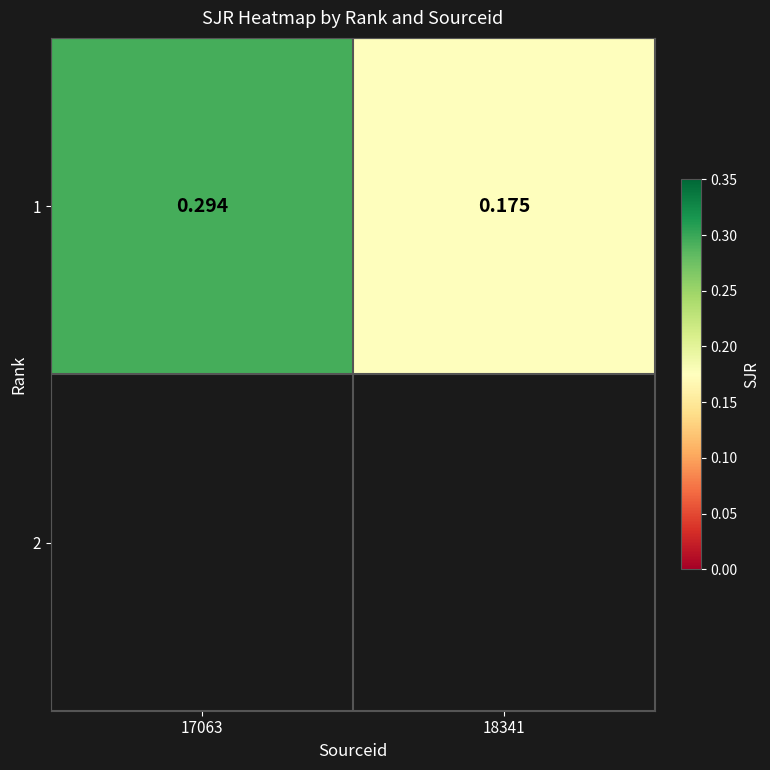

What is the greatest value displayed?

0.3